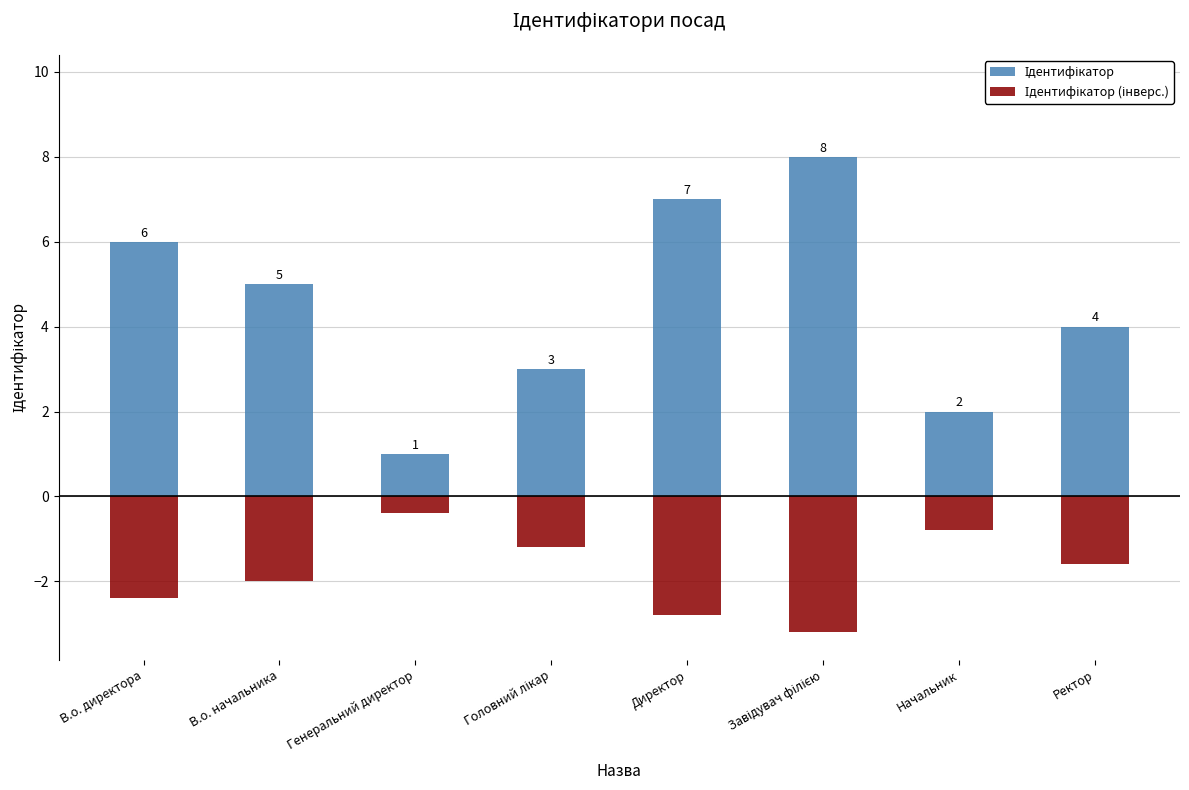

How many groups of bars are there?

8